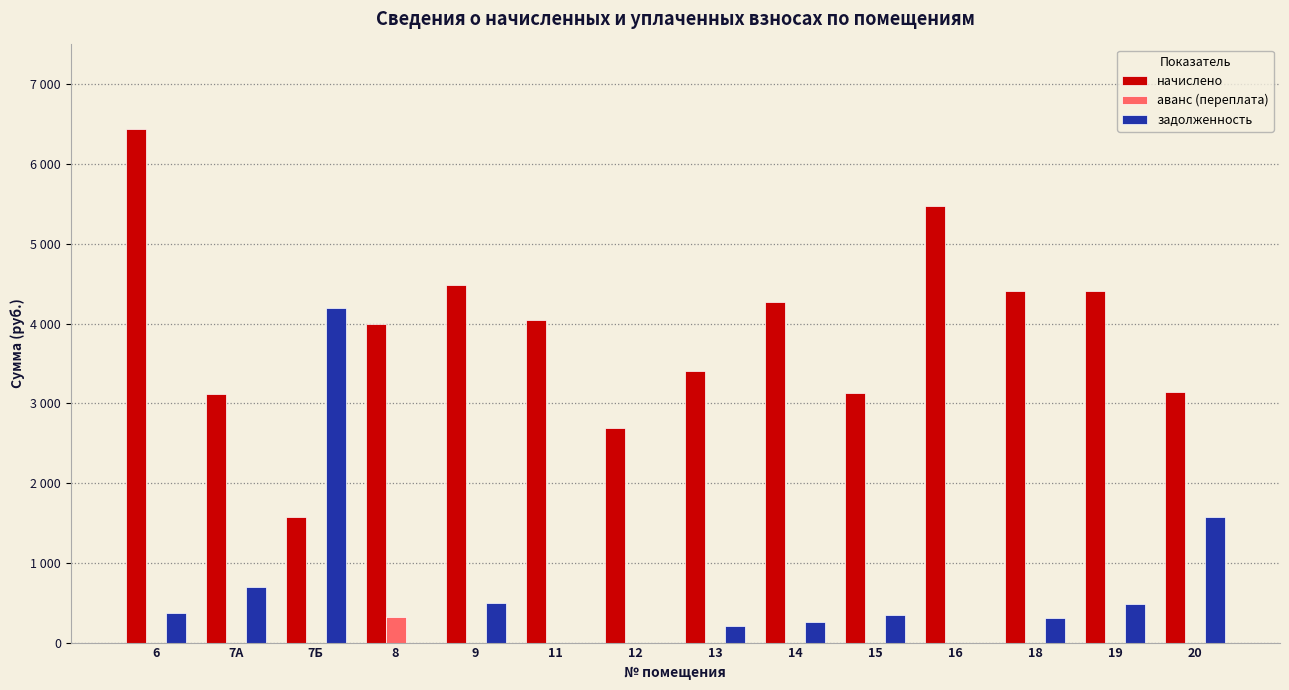

Are the bars grouped side by side (vs. stacked)?

Yes